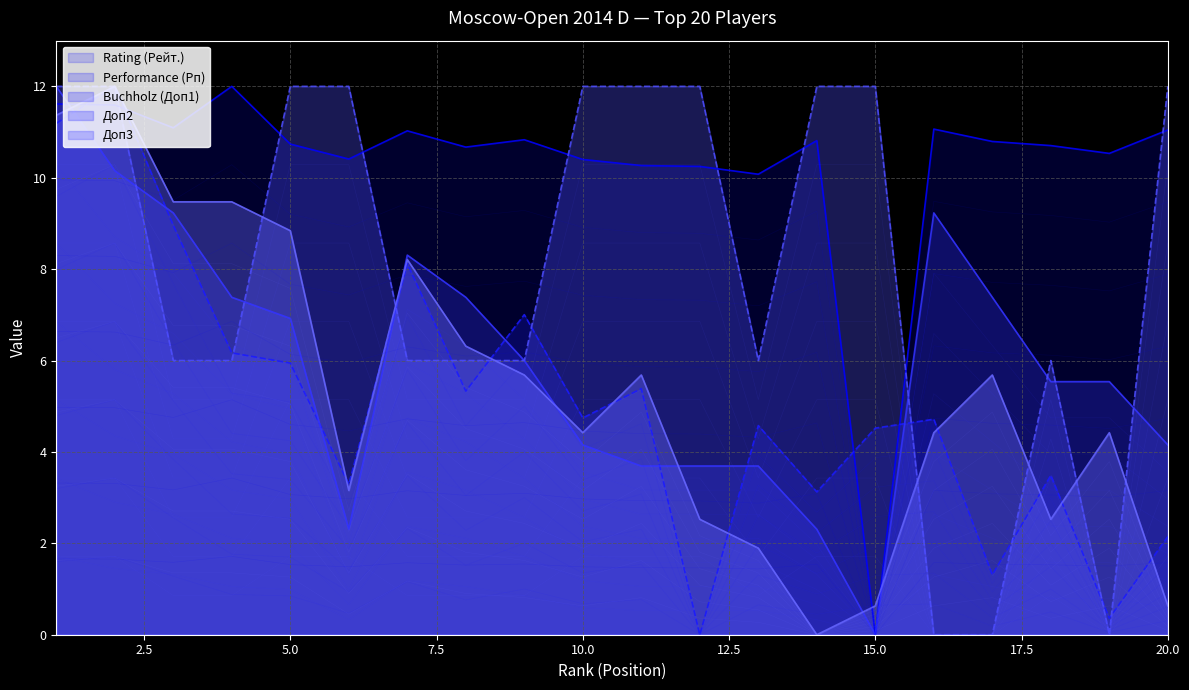

Which series has the largest range (max minus min)?

Performance (Рп)